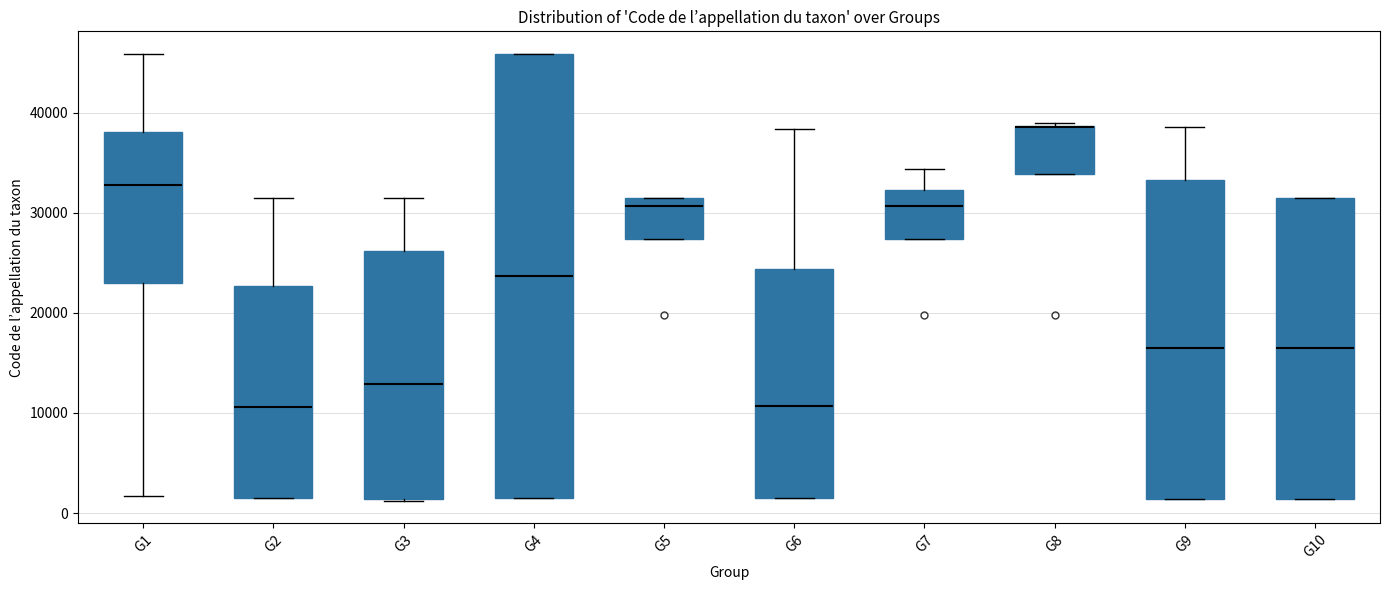

Where does the upper whisker of the box for G2 end on the y-axis? The values are not printed on the chart, so give them approximately, as read against the axis.

32000